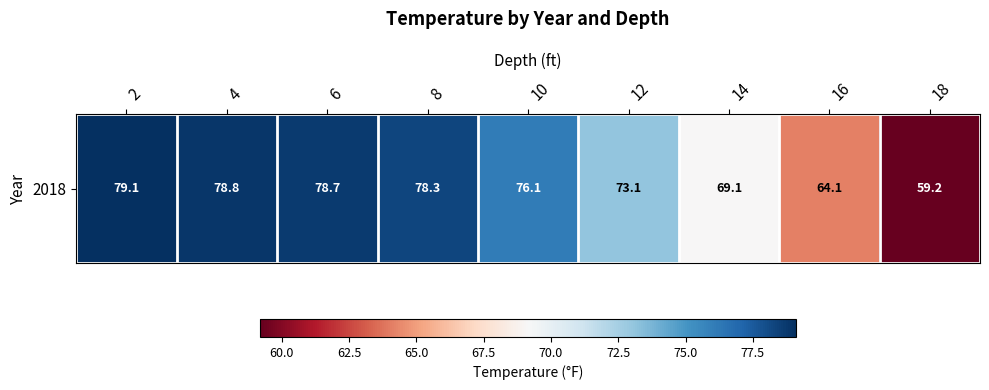

Which label corresponds to the smallest value in the chart?

18